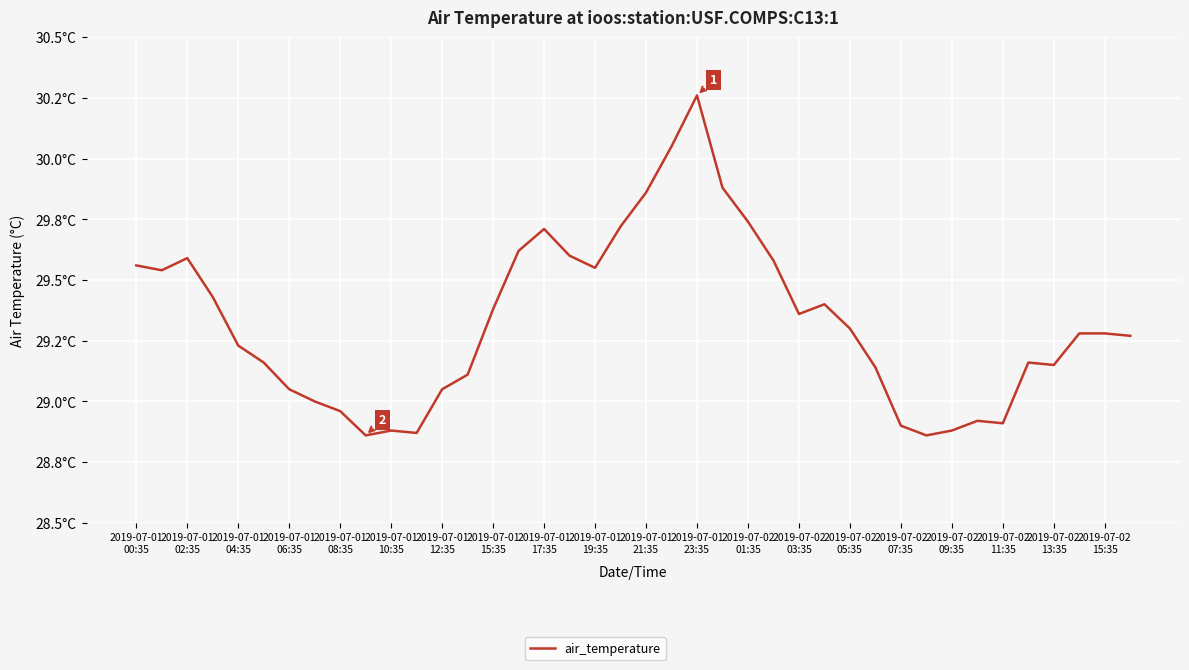

Does the chart display data point markers on the line(s)?

No